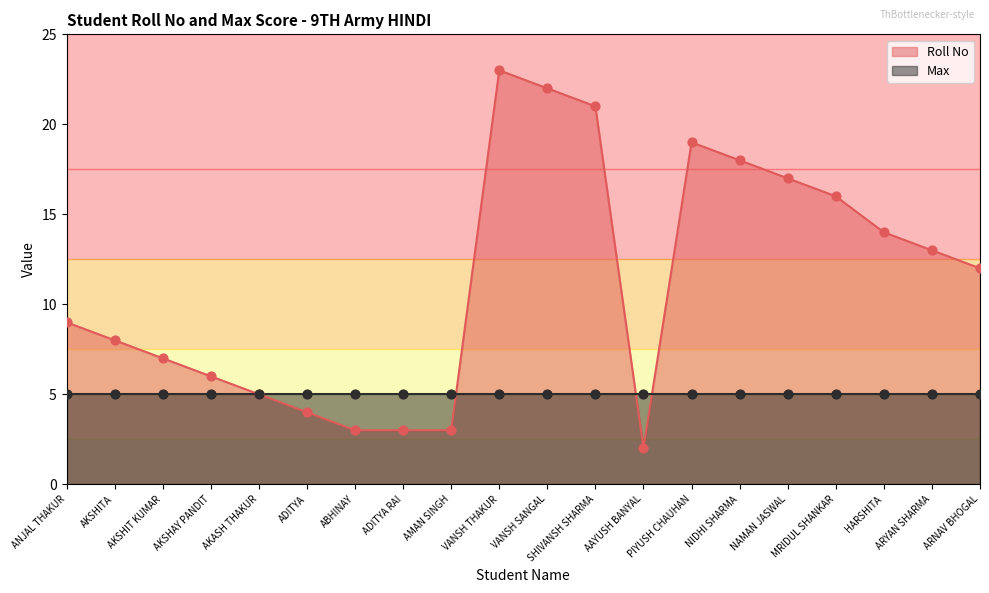

Between AAYUSH BANYAL and AKSHIT KUMAR, which is larger?

AKSHIT KUMAR